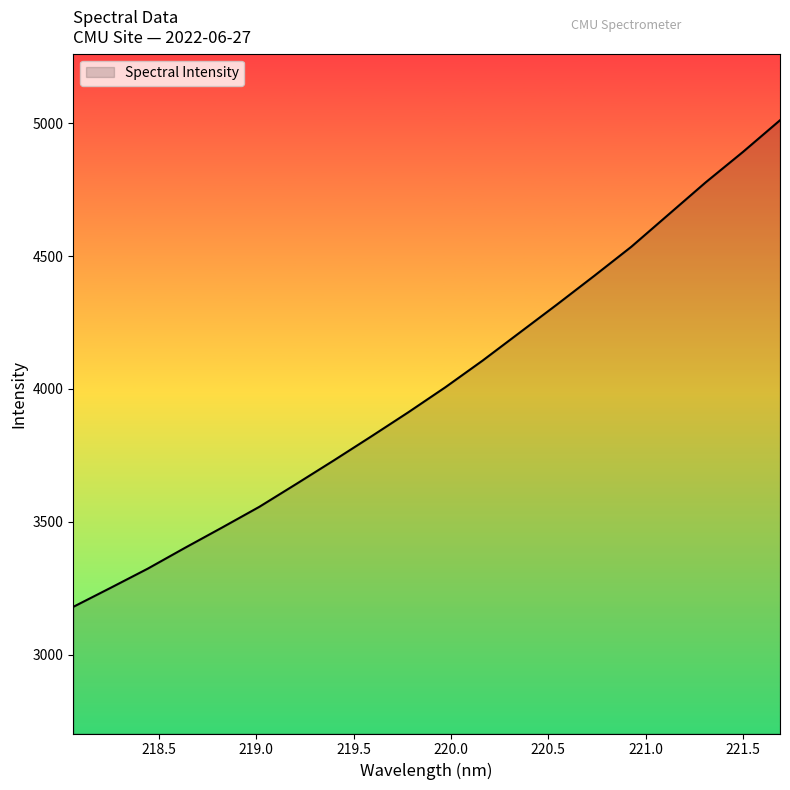

What is the greatest value displayed?

5012.0